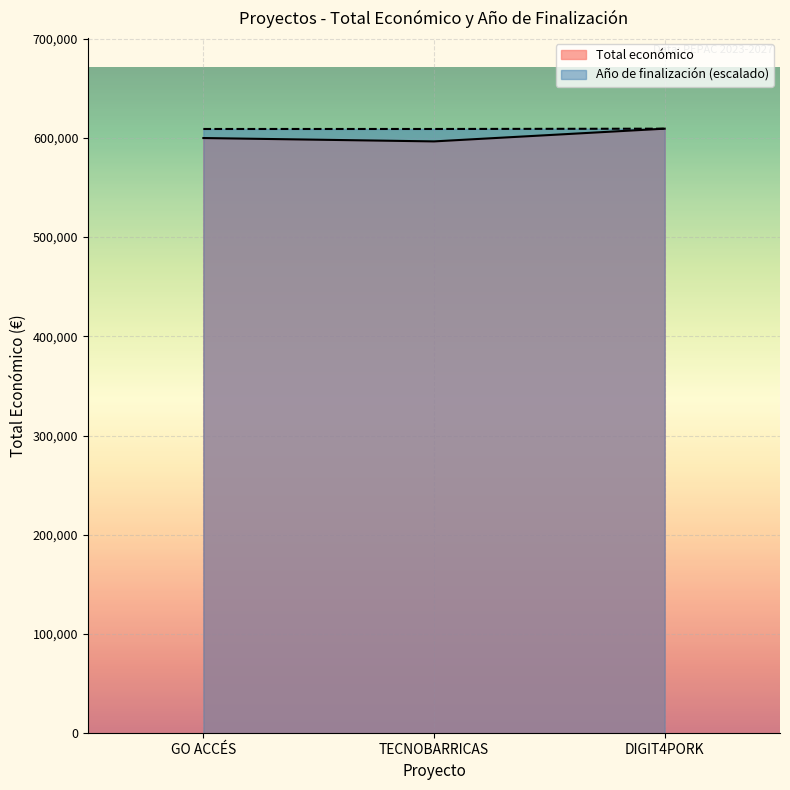

Which series has the largest total across all categories?

Año de finalización (escalado)